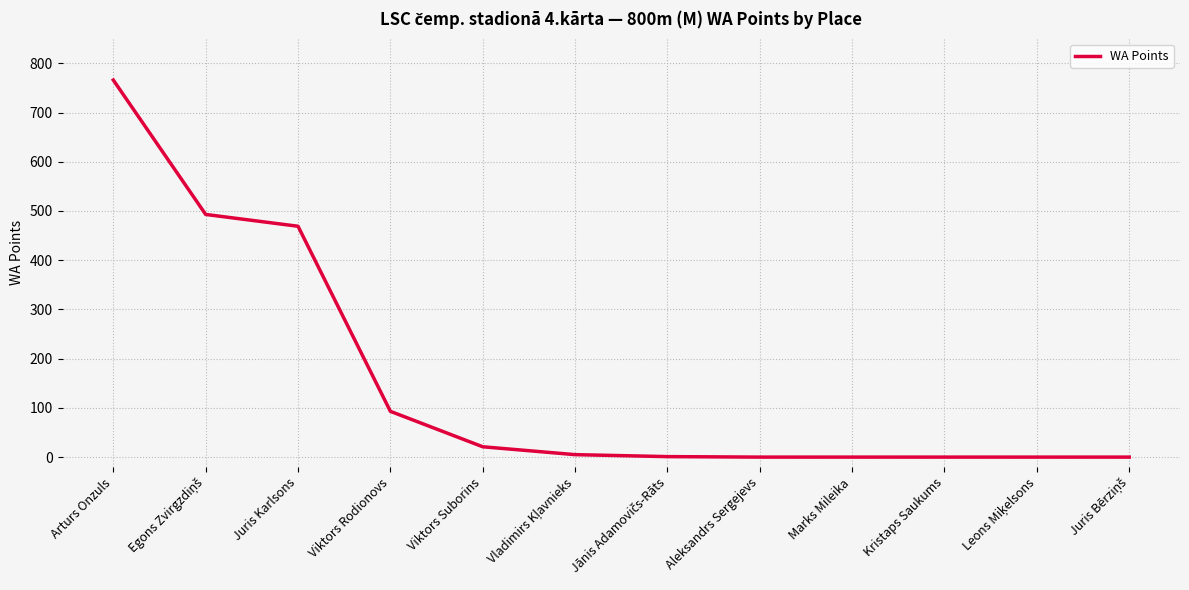

Does the chart have visible grid lines?

Yes